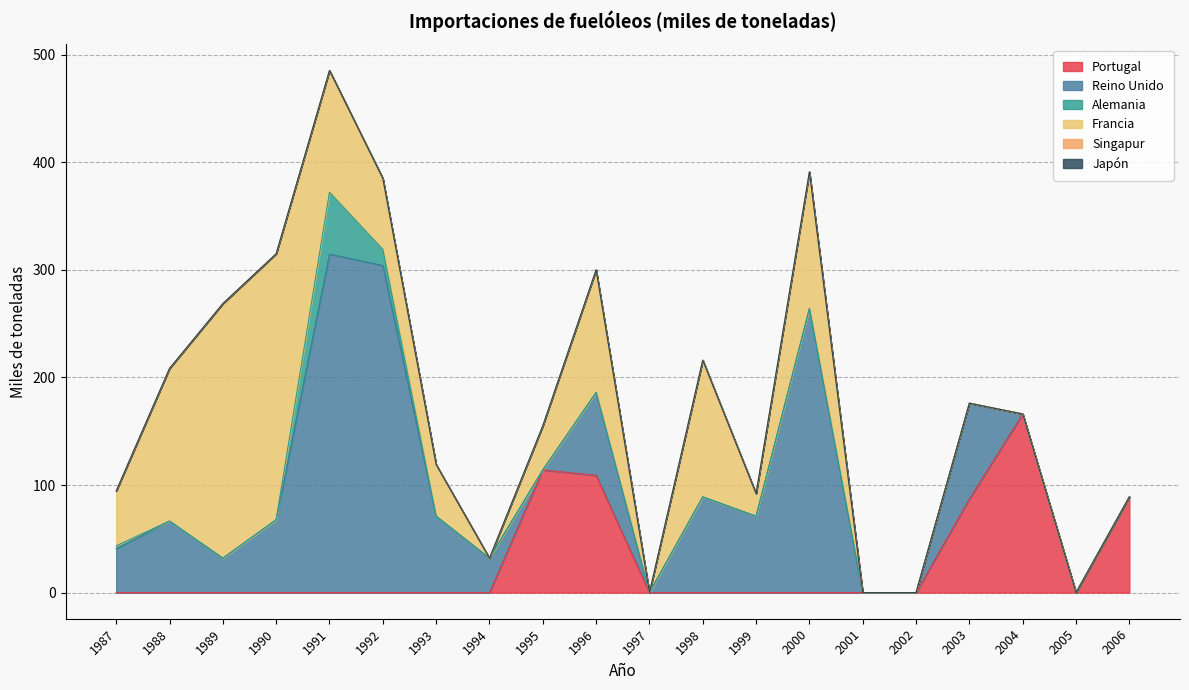

The Japón series shows 0.0 at 1999. True or false?

True